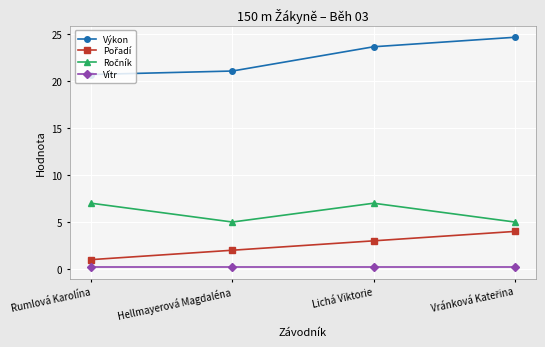

At which label does Výkon first exceed 23?

Lichá Viktorie